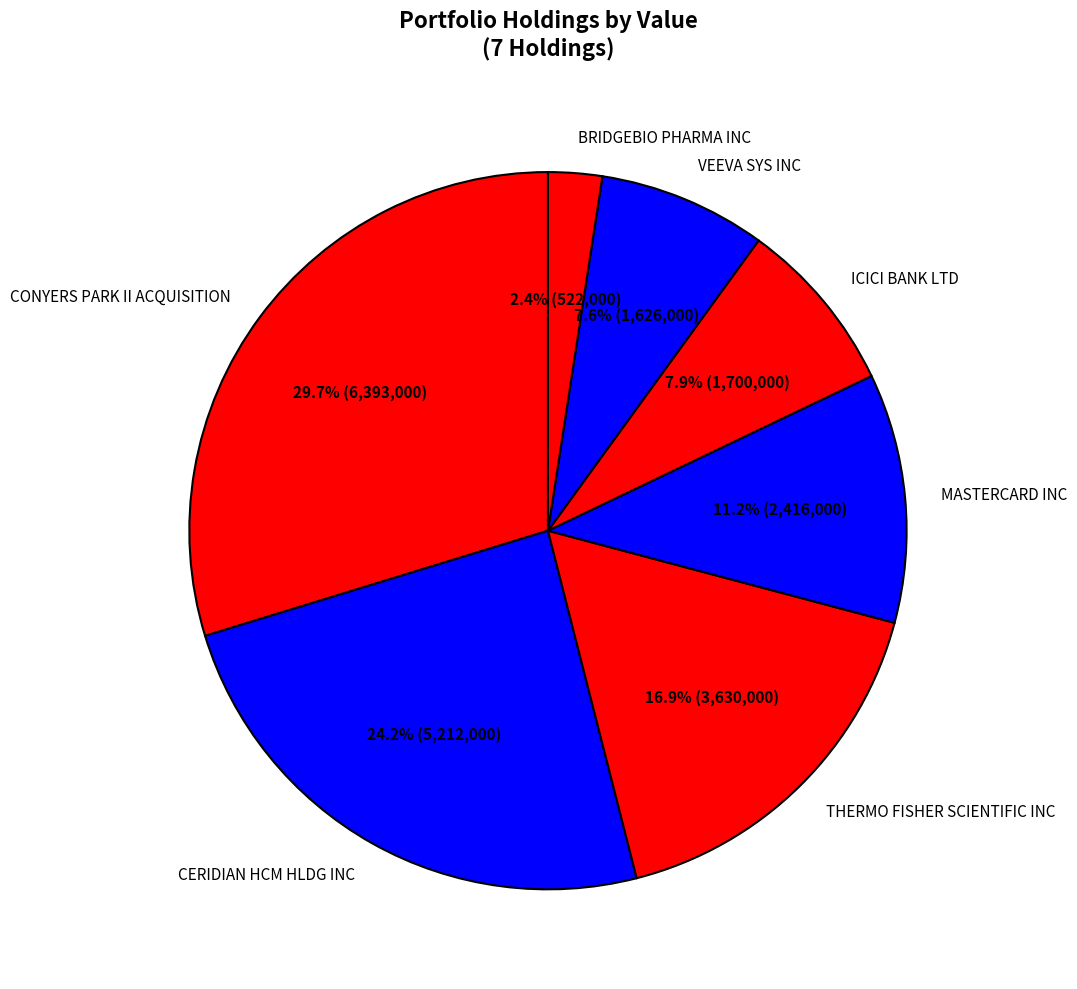

Which slice is the smallest?

BRIDGEBIO PHARMA INC